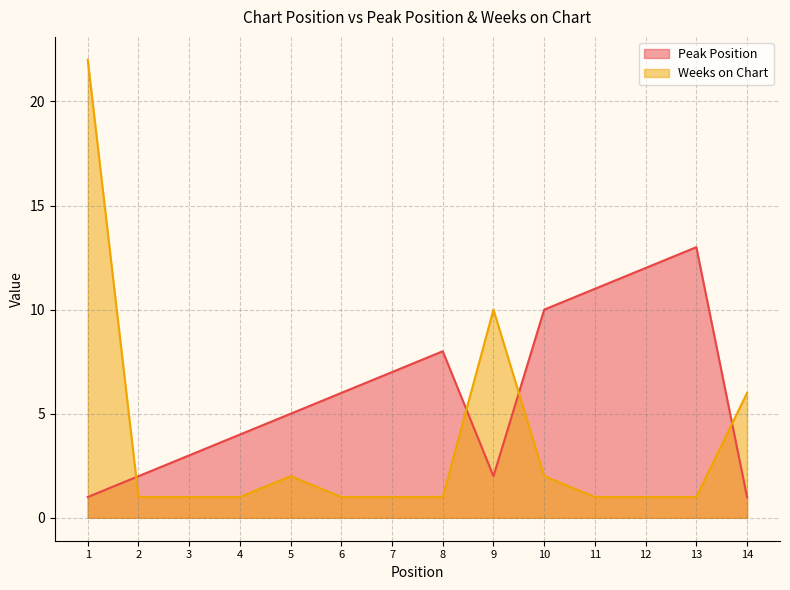

What is the difference between the maximum and minimum values in the Peak Position series?

12